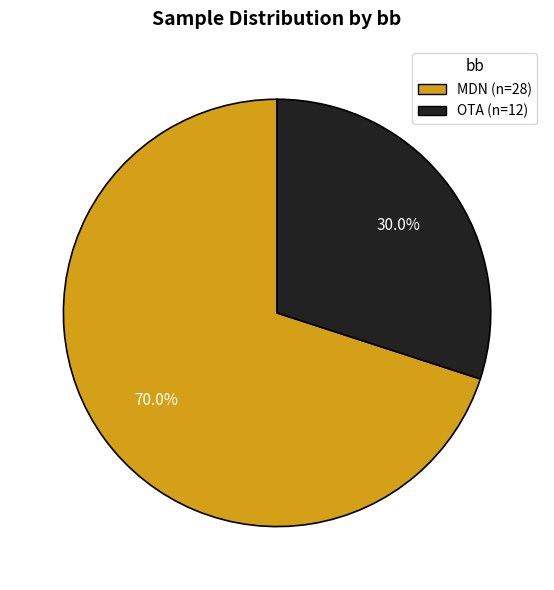

Between MDN and OTA, which is larger?

MDN